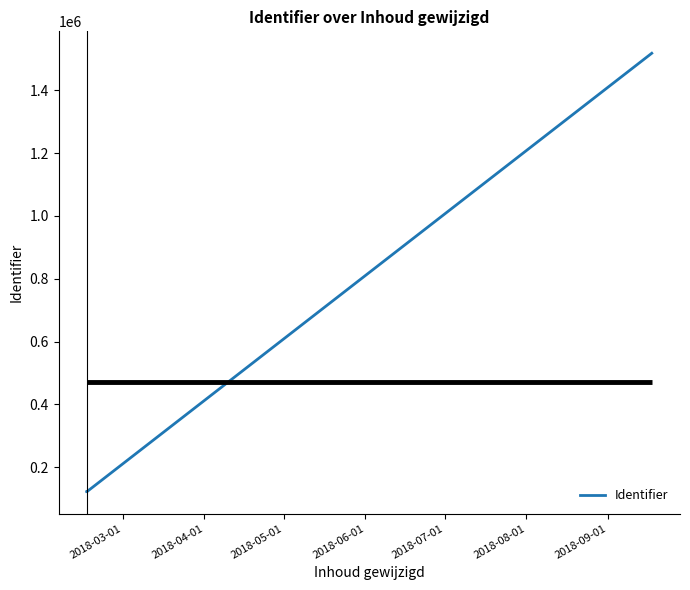

What is the smallest value displayed?

122456